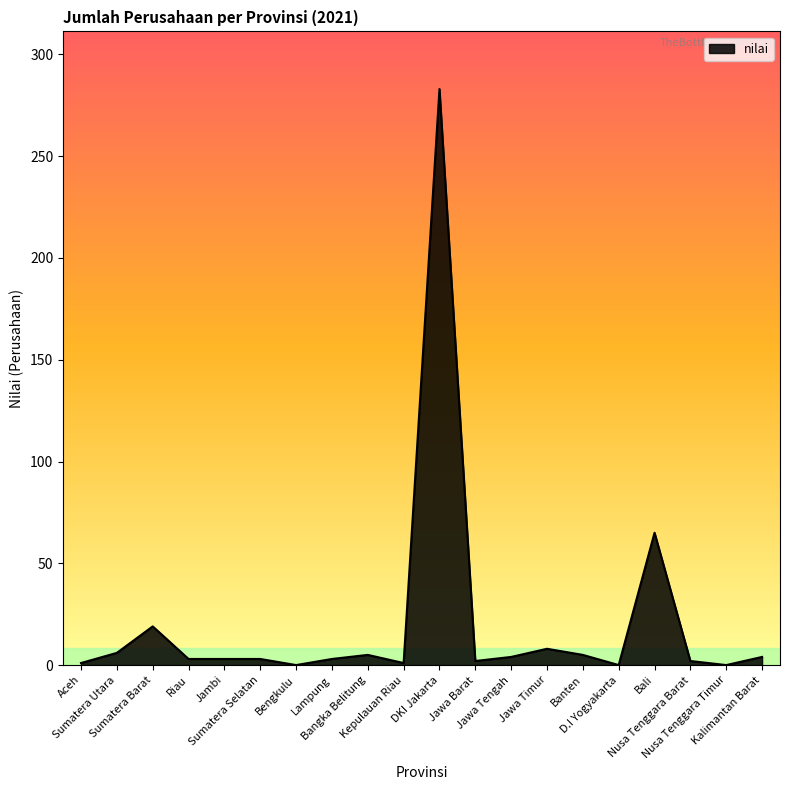

What is the difference between the maximum and minimum values?

283